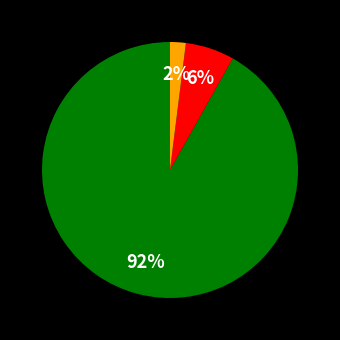

To the nearest percent, what is the average slice percentage?

33%